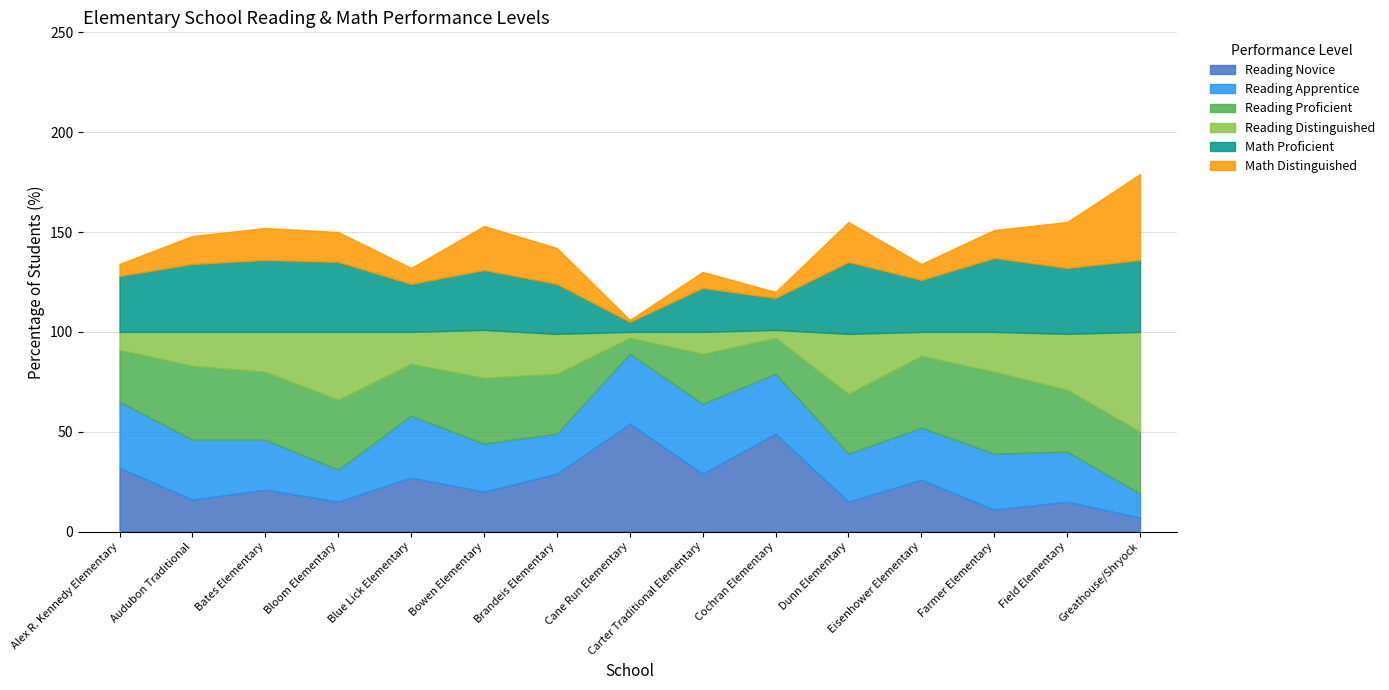

Reading left to right, extract all data points from this chart.

Reading Novice: 32	16	21	15	27	20	29	54	29	49	15	26	11	15	7
Reading Apprentice: 33	30	25	16	31	24	20	35	35	30	24	26	28	25	12
Reading Proficient: 26	37	34	35	26	33	30	8	25	18	30	36	41	31	31
Reading Distinguished: 9	17	20	34	16	24	20	3	11	4	30	12	20	28	50
Math Proficient: 28	34	36	35	24	30	25	5	22	16	36	26	37	33	36
Math Distinguished: 6	14	16	15	8	22	18	1	8	3	20	8	14	23	43